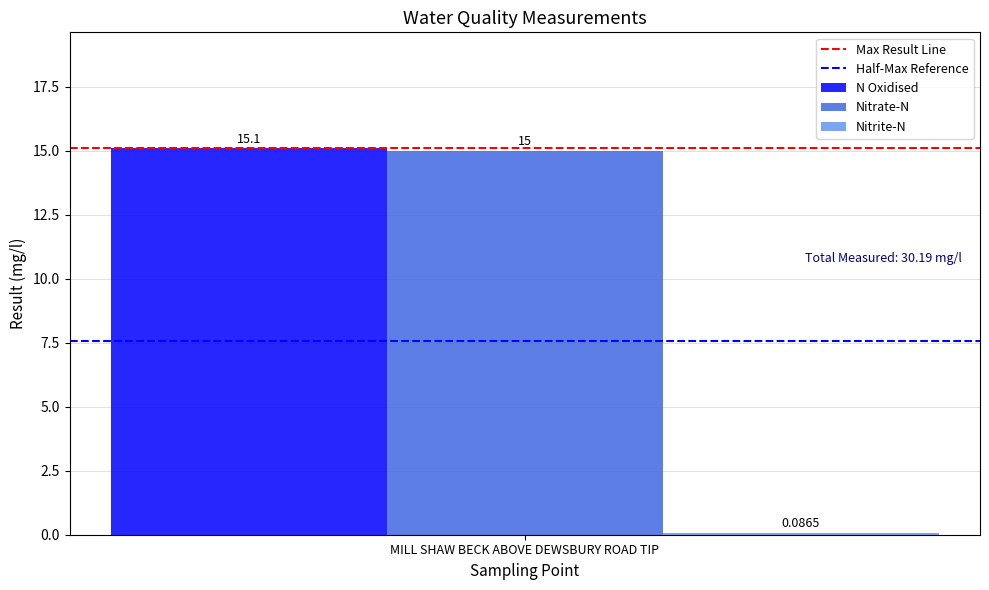

What is the spread (max minus min) of values at MILL SHAW BECK ABOVE DEWSBURY ROAD TIP?

15.0